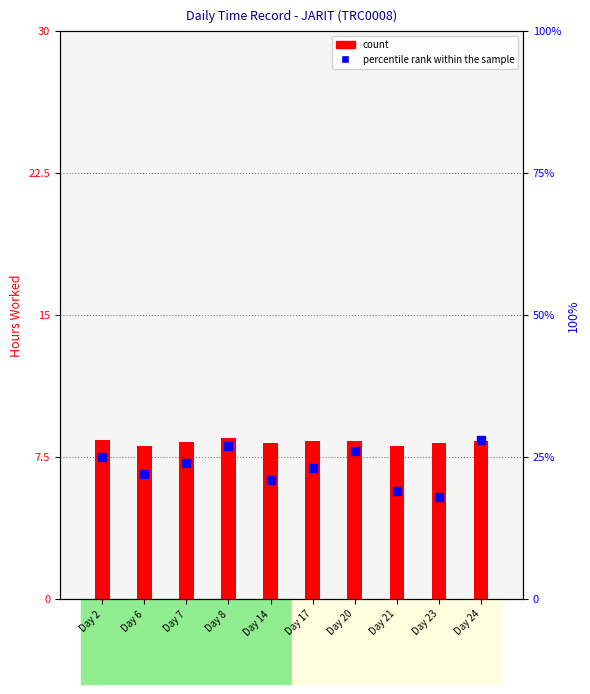

At how many categories does at least one series exceed 11?

10